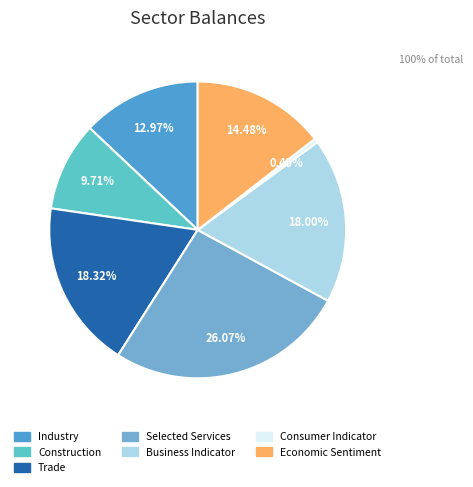

Between Economic Sentiment and Consumer Indicator, which is larger?

Economic Sentiment